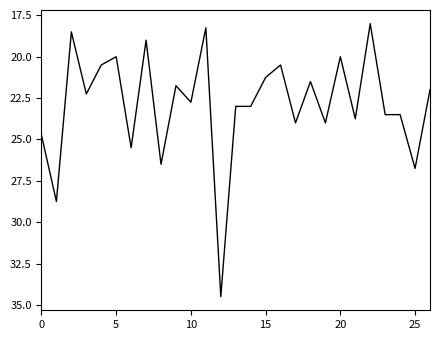

What is the smallest value displayed?

18.0